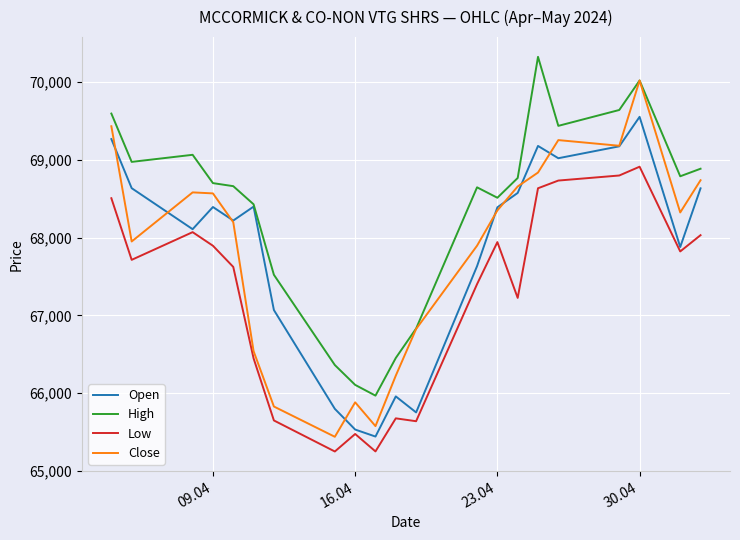

List the series in order of their peak value, lowest first.

Low, Open, Close, High